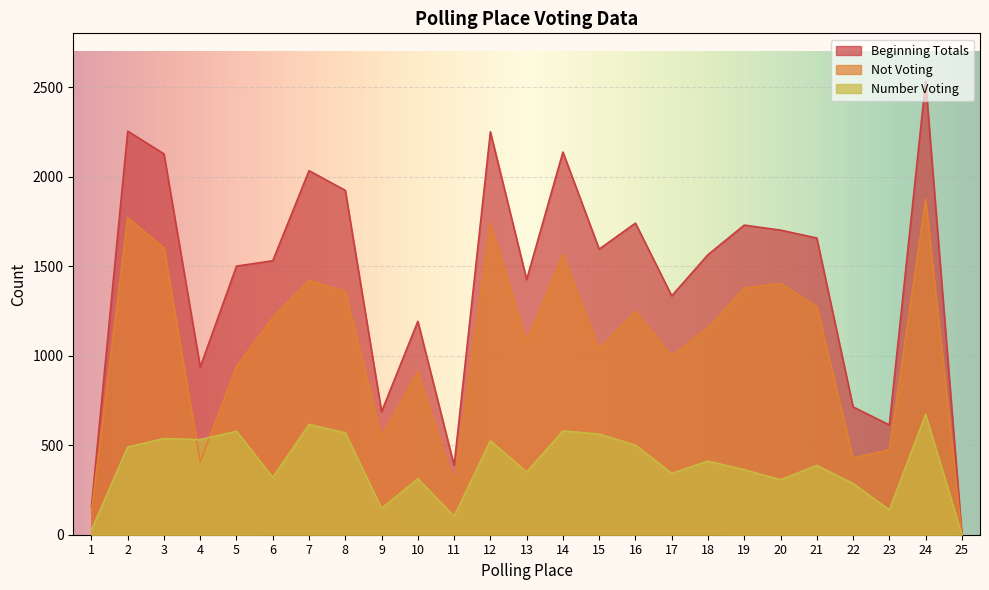

Where does the Number Voting series first go above 387?

2